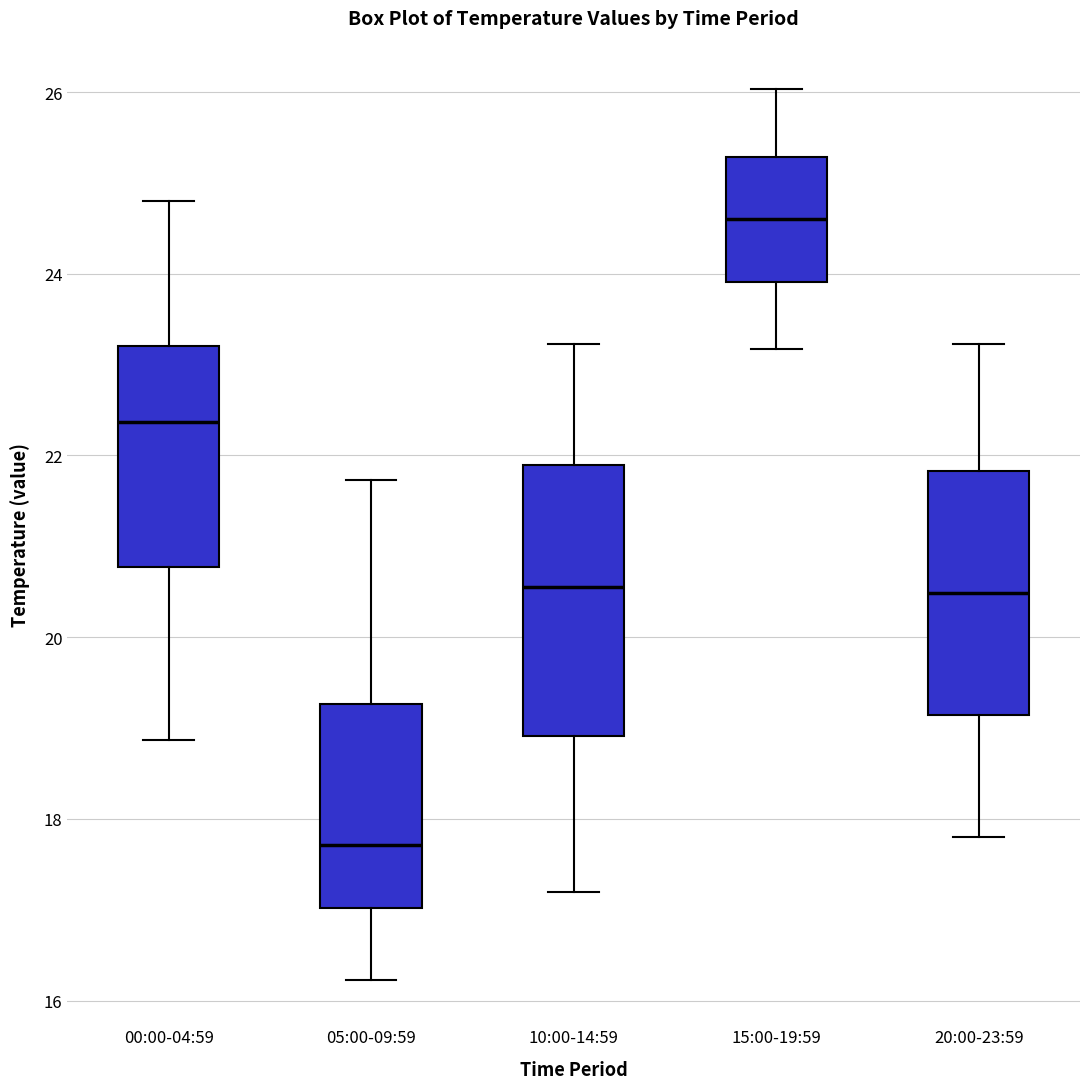

Reading left to right, read every box against the y-axis: the position of its median line, the range the box covers, and the ends of its whiskers. The values are not printed on the chart, so give them approximately, as read against the axis.

00:00-04:59: median 22.4, box 20.8 to 23.2, whiskers 18.8 to 24.8
05:00-09:59: median 17.8, box 17.0 to 19.2, whiskers 16.2 to 21.8
10:00-14:59: median 20.6, box 19.0 to 21.8, whiskers 17.2 to 23.2
15:00-19:59: median 24.6, box 24.0 to 25.2, whiskers 23.2 to 26.0
20:00-23:59: median 20.4, box 19.2 to 21.8, whiskers 17.8 to 23.2